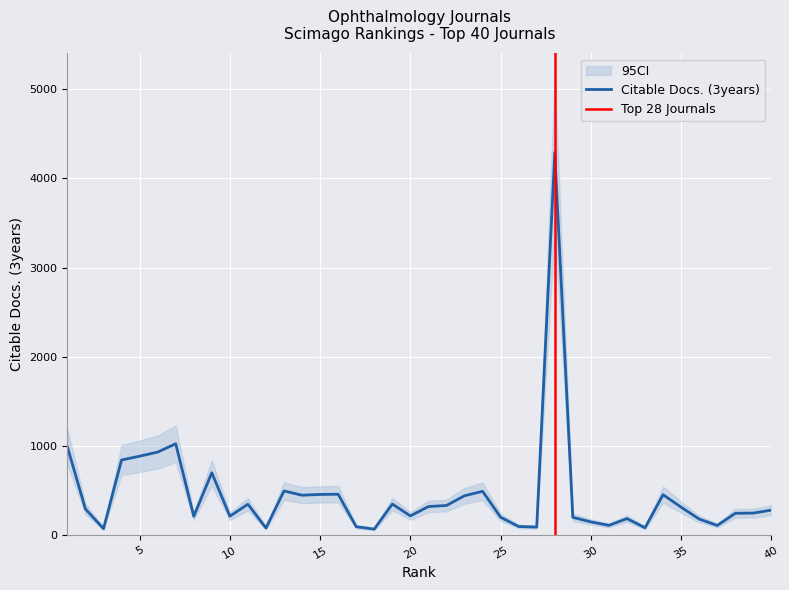

What is the maximum value for Citable Docs. (3years)?

4290